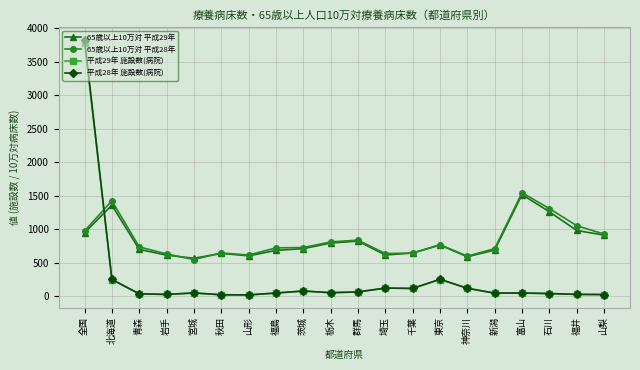

At which category is the sum across all series the highest?

全国